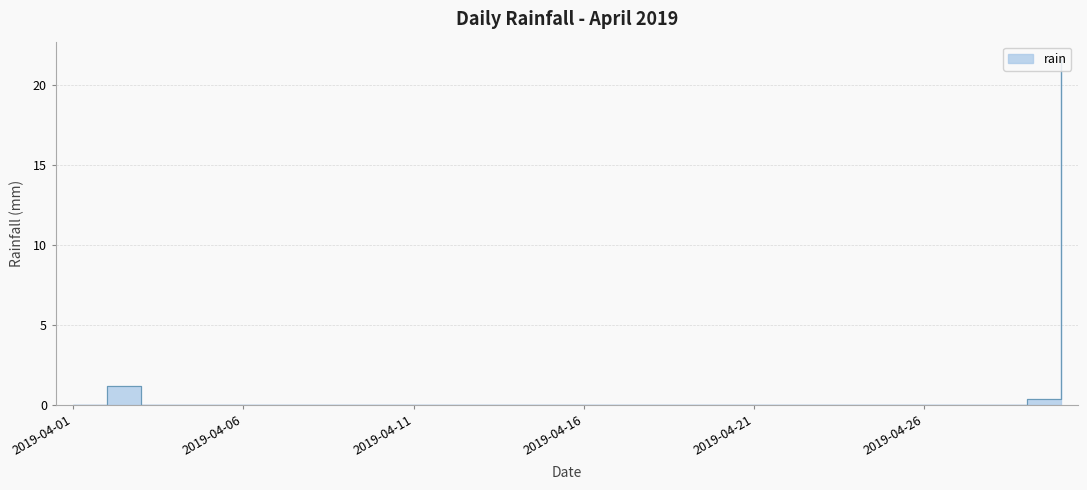

How many points are higher than both their immediate neighbors (excluding endpoints)?

1